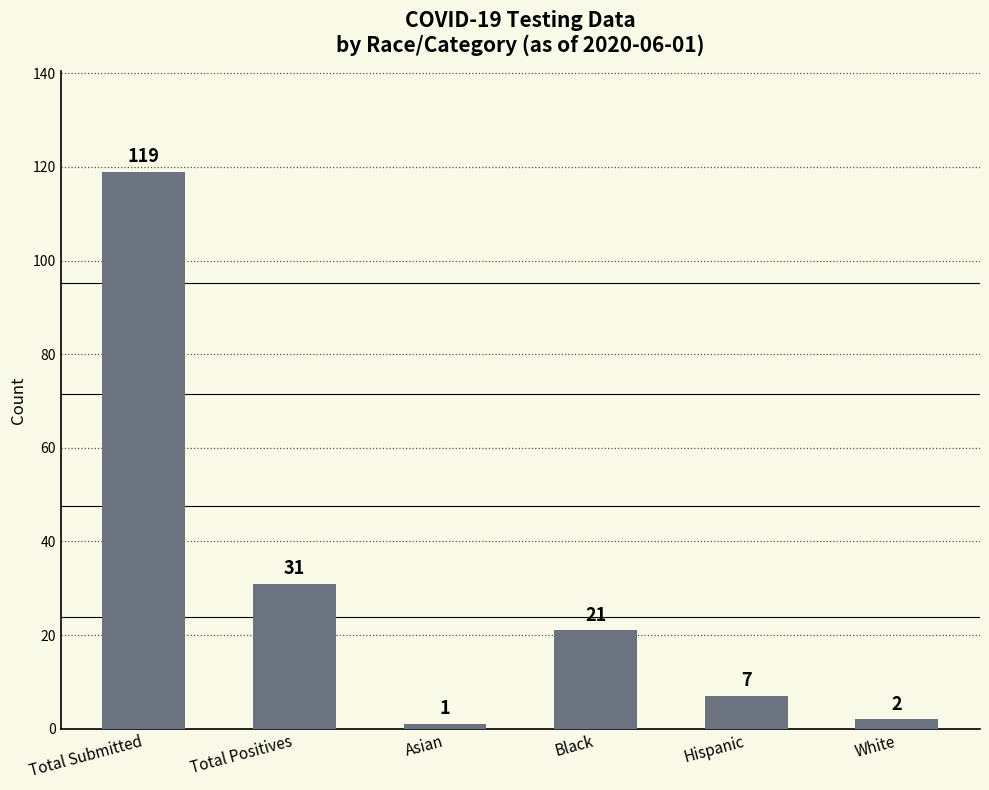

At which category does the chart reach its peak across all series?

Total Submitted